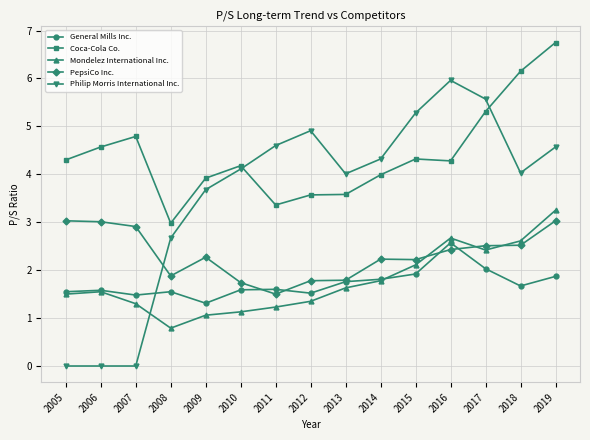

True or false: Philip Morris International Inc. has more than 0 interior local peaks.

True